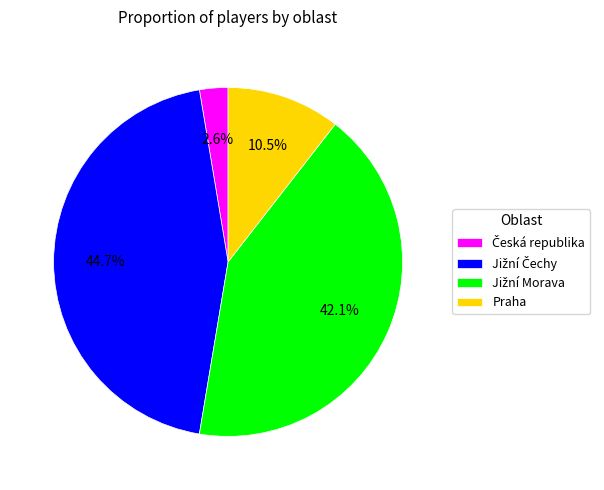

What percentage is NOT represented by Praha?

89.5%